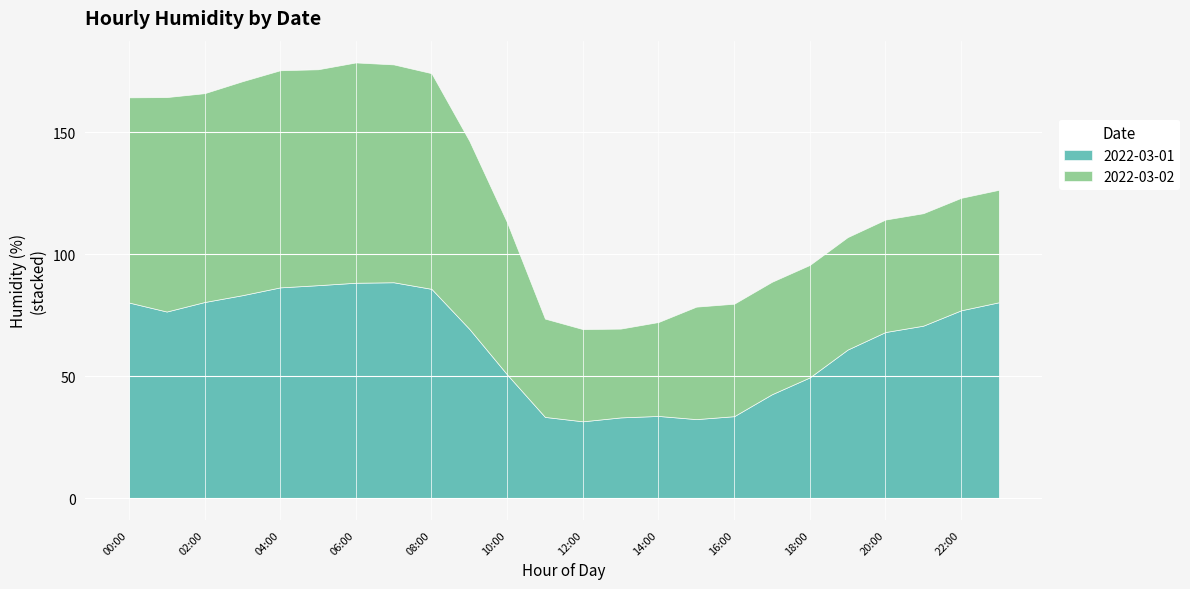

How many intersections are there between 2022-03-01 and 2022-03-02?

1